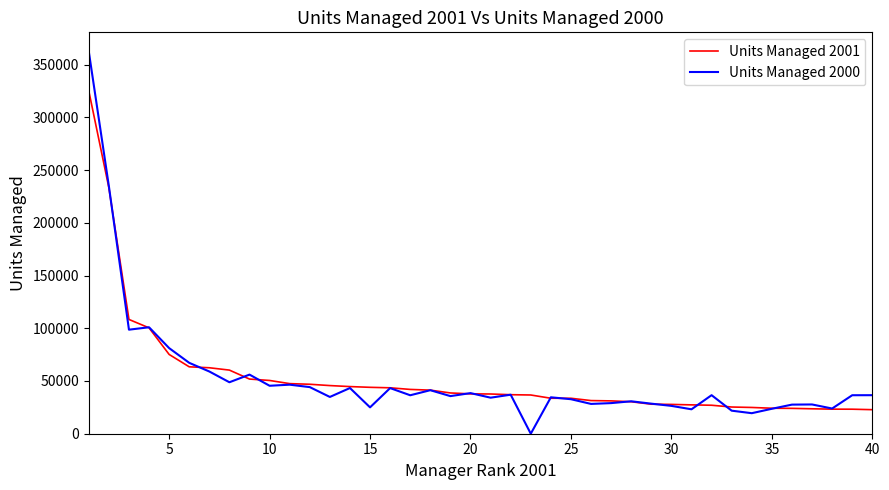

List the series in order of their peak value, lowest first.

Units Managed 2001, Units Managed 2000